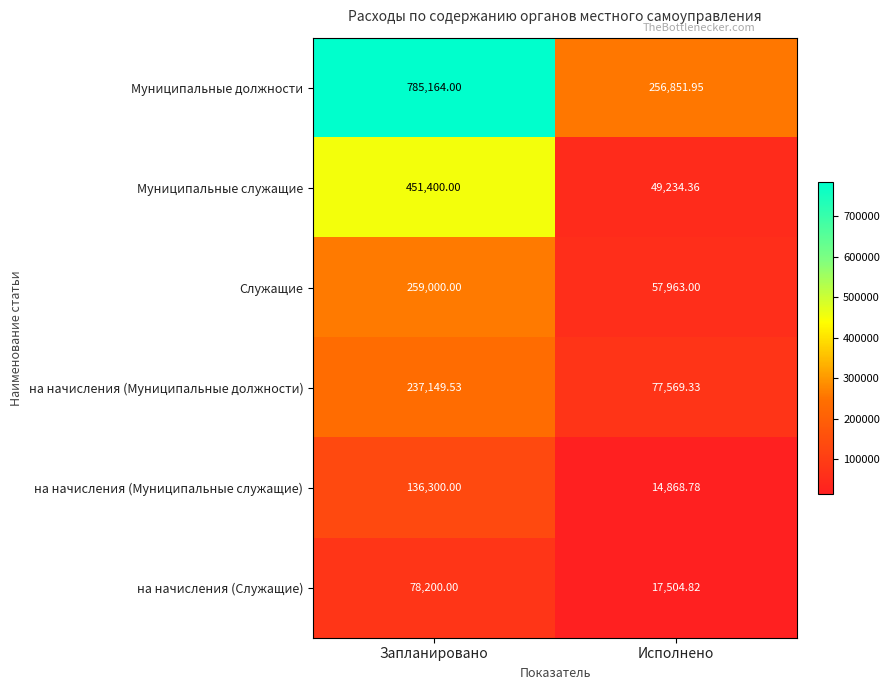

Where is на начисления (Муниципальные должности) nearest to the value 157359?

Исполнено